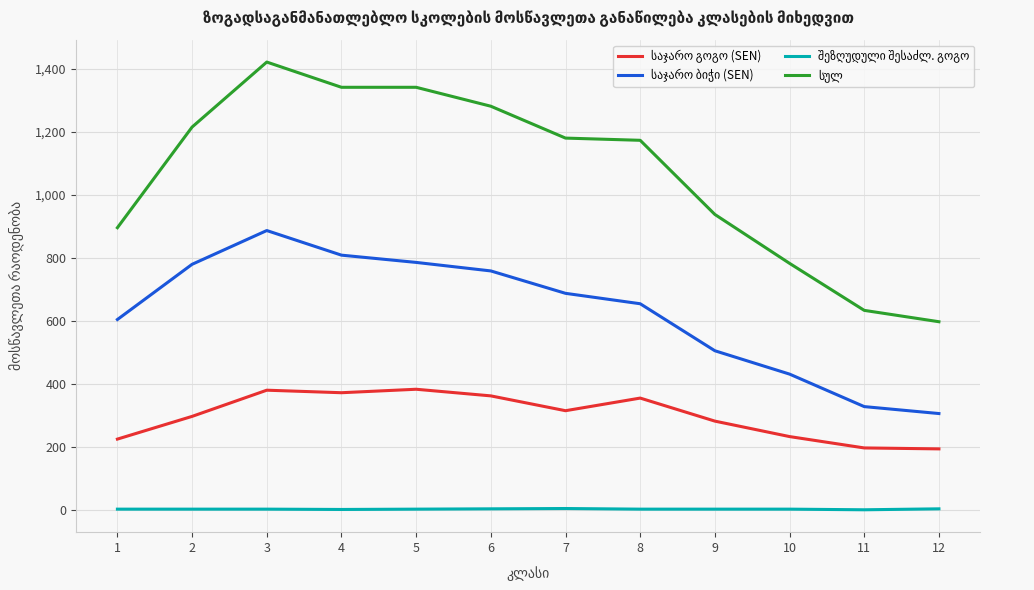

What is the maximum value shown in the chart?

1421